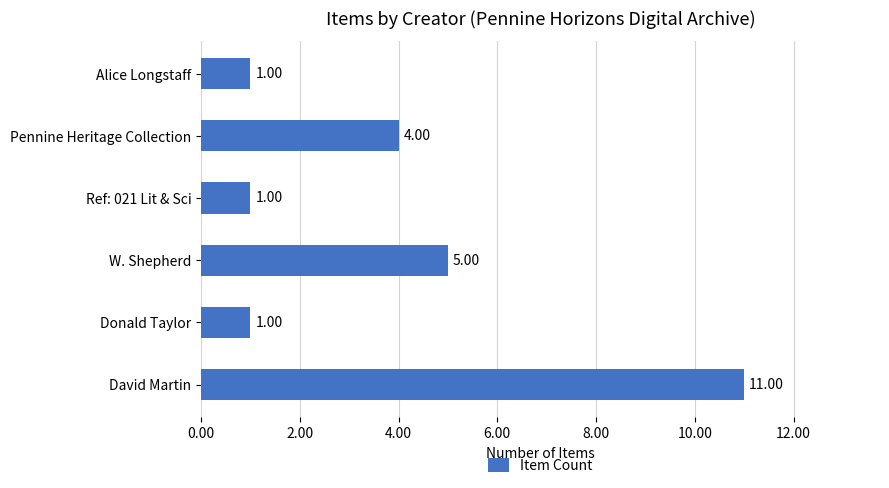

At which label is the value closest to 6?

W. Shepherd